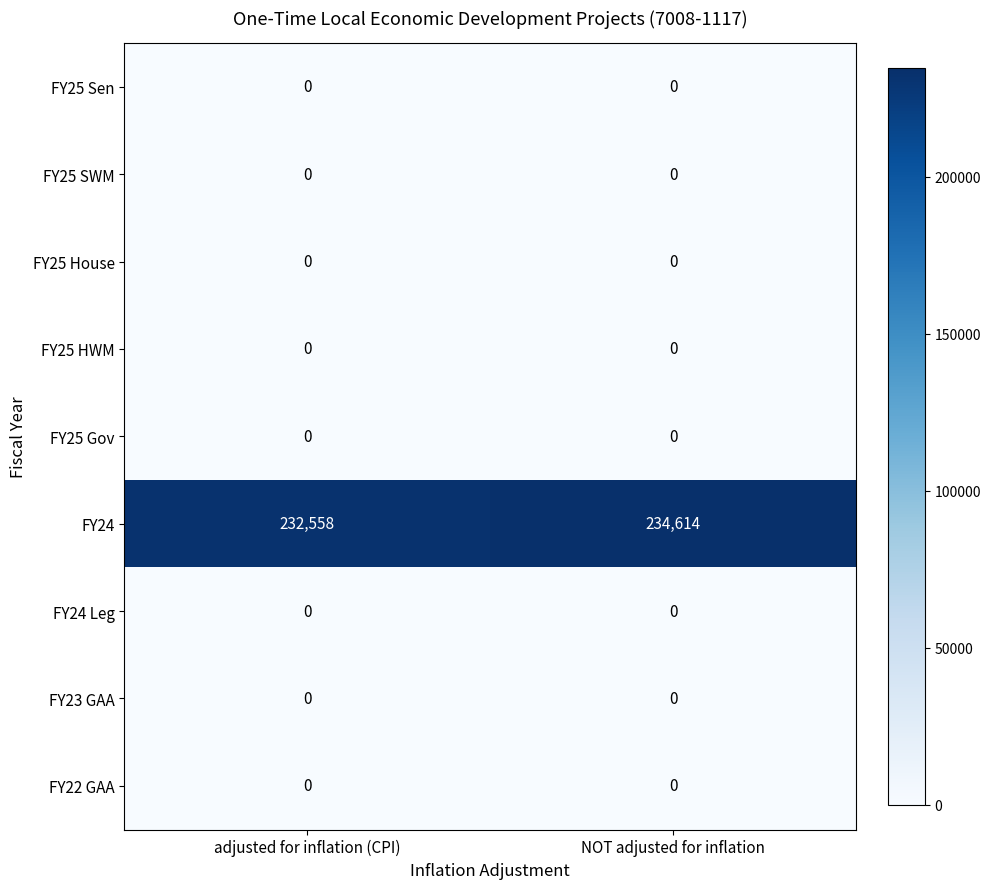

Which series has the largest total across all categories?

FY24